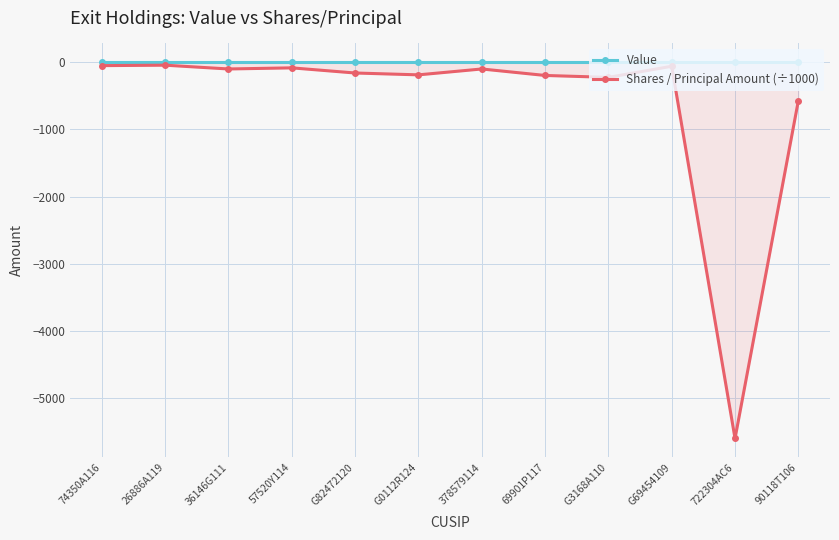

What are all the series names shown in the legend?

Value, Shares / Principal Amount (÷1000)